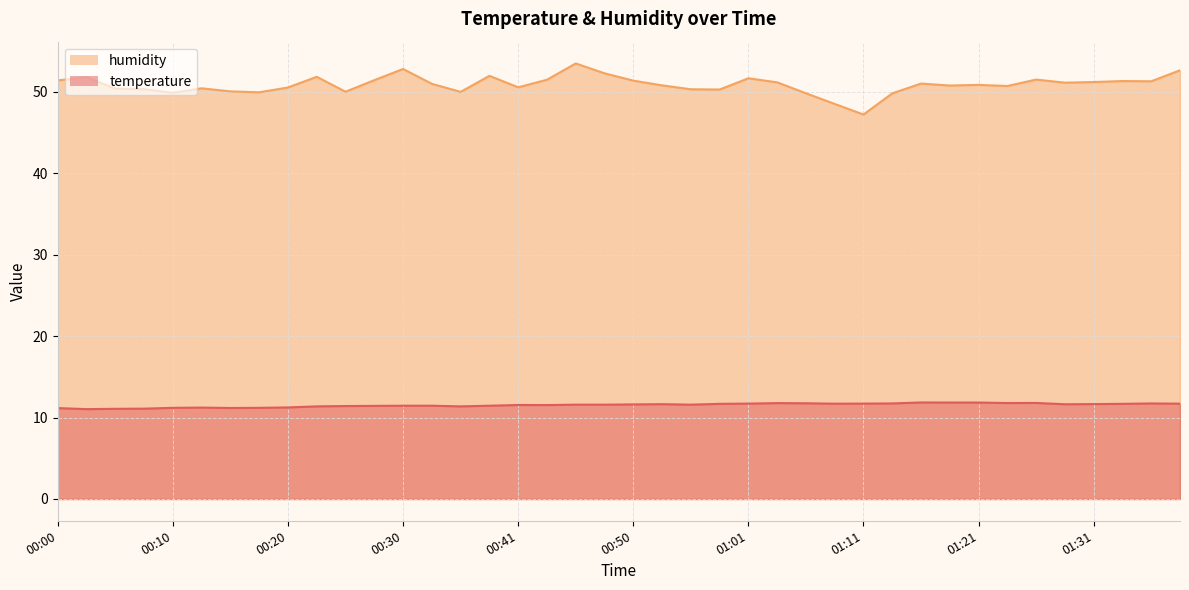

At which category does temperature reach its first local peak?

00:13